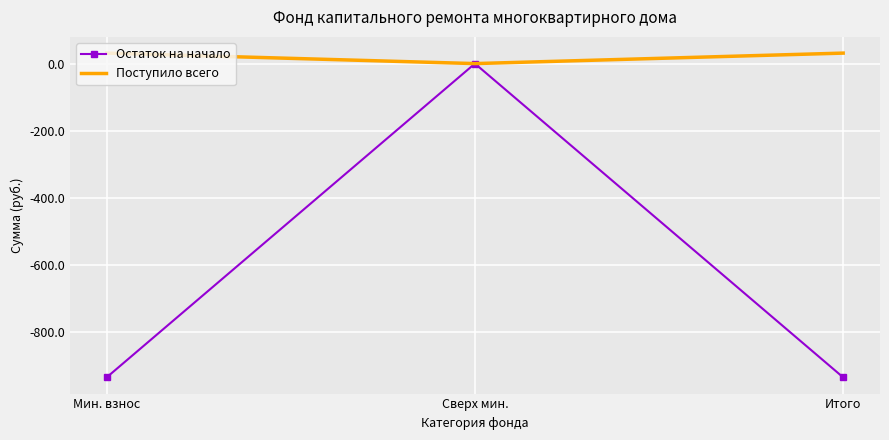

Which category has the lowest value in the Поступило всего series?

Сверх мин.